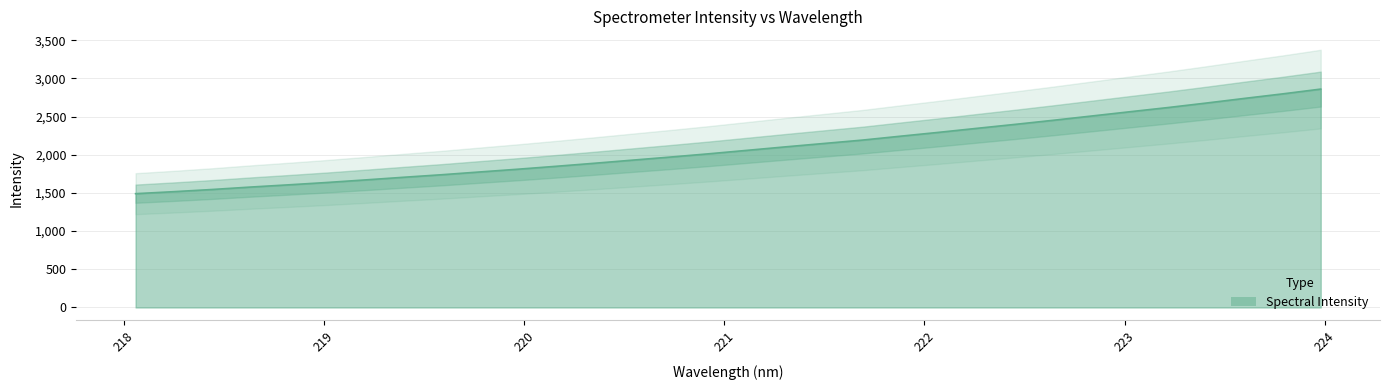

Reading left to right, extract all data points from this chart.

218.0596=1490.4	218.2508=1516.6	218.442=1545.1	218.6332=1576.9	218.8244=1606.2	219.0156=1636.9	219.2067=1670.5	219.3979=1705.1	219.589=1738.4	219.7801=1775.0	219.9712=1811.1	220.1623=1849.4	220.3533=1888.9	220.5444=1930.1	220.7354=1970.8	220.9264=2013.3	221.1174=2058.5	221.3083=2103.9	221.4993=2148.0	221.6902=2191.9	221.8812=2243.2	222.0721=2293.6	222.263=2346.1	222.4538=2398.0	222.6447=2451.6	222.8355=2507.3	223.0264=2563.1	223.2172=2618.3	223.408=2677.0	223.5987=2737.8	223.7895=2797.1	223.9802=2860.0